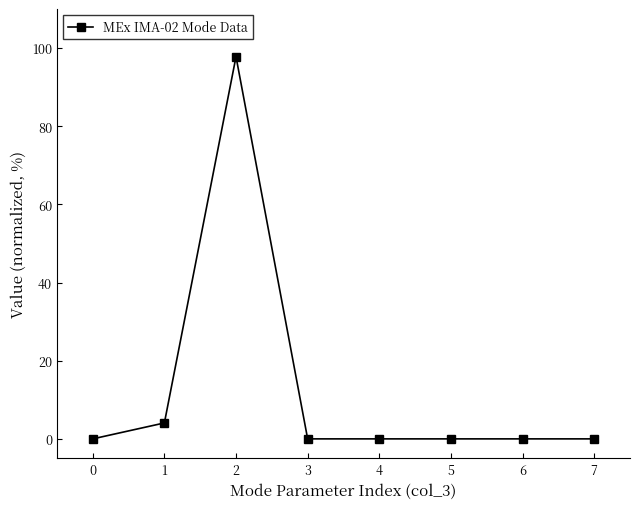

Reading left to right, what are all the values shown in this chart?

0.0	4.1	97.8	0.0	0.0	0.0	0.0	0.0